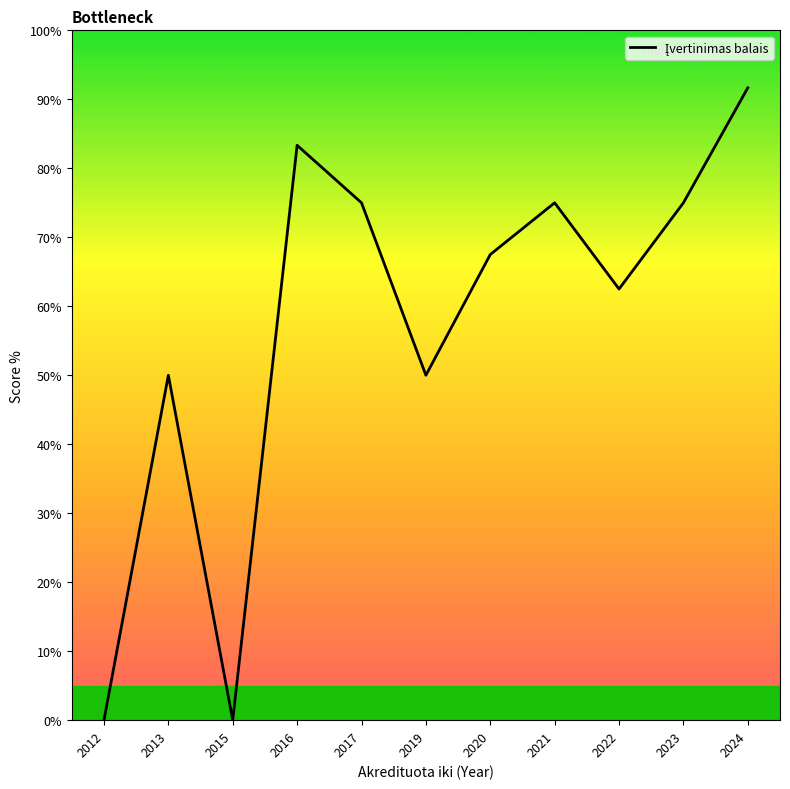

Count the number of categories in the chart.

11